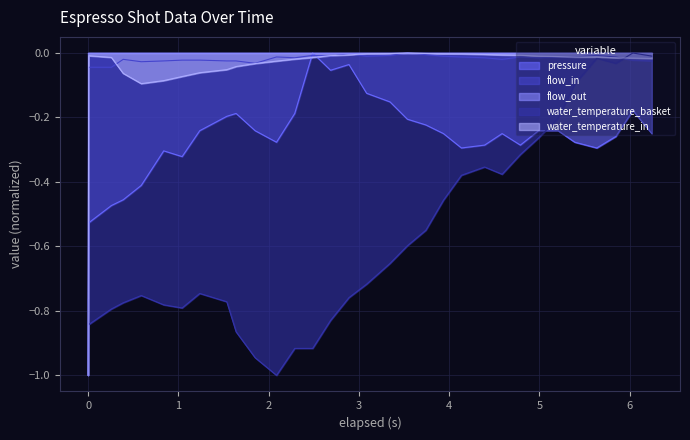

What is the minimum value shown in the chart?

-1.0